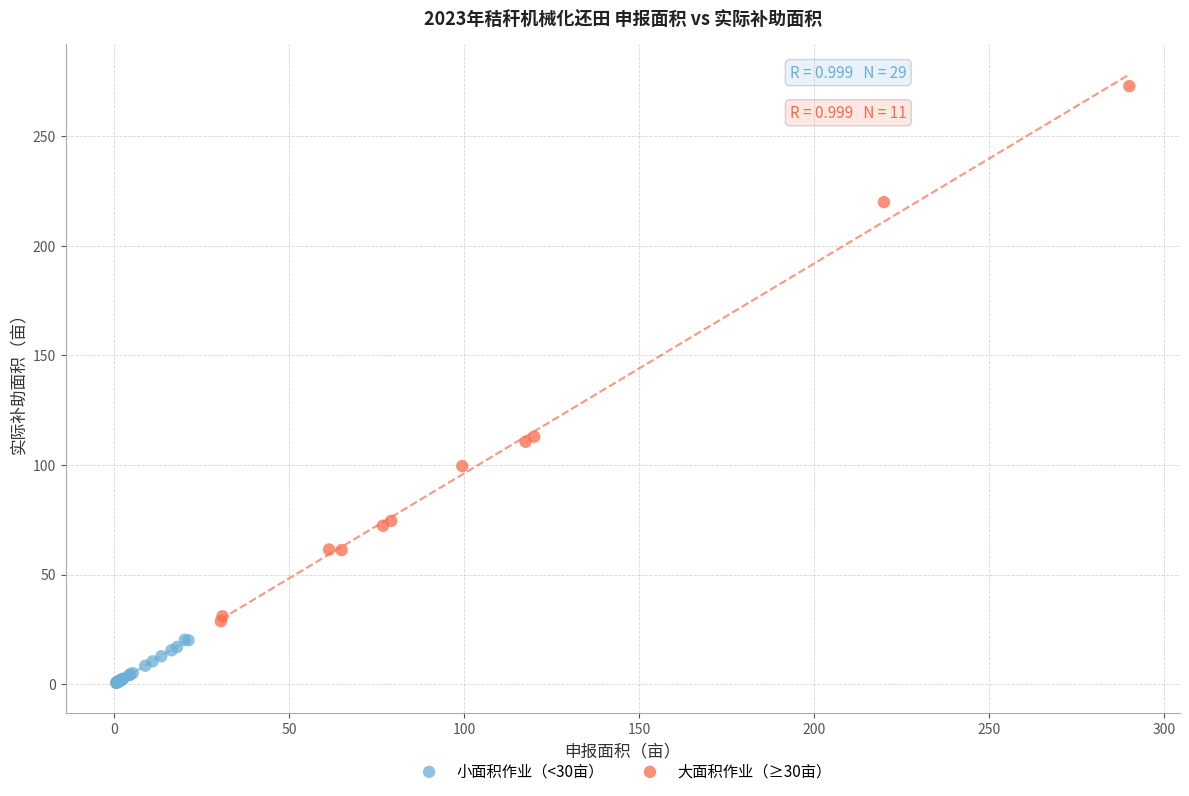

Which series reaches the maximum Y coordinate?

大面积作业（≥30亩）